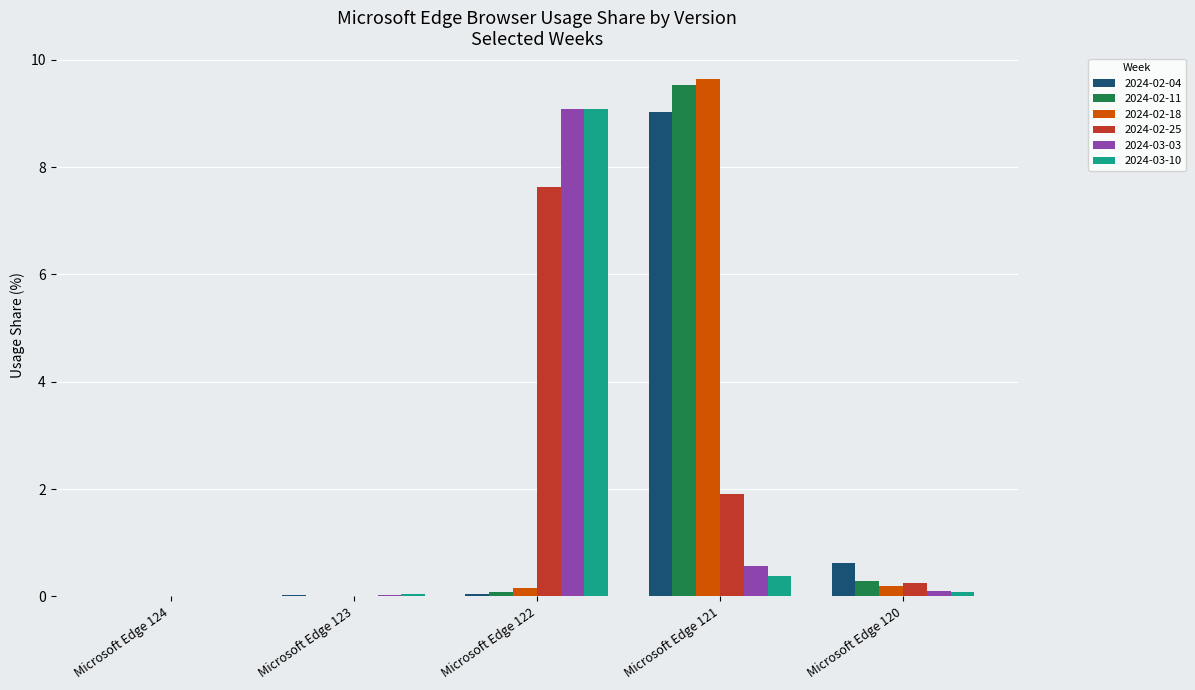

At which category is the sum across all series the highest?

Microsoft Edge 121